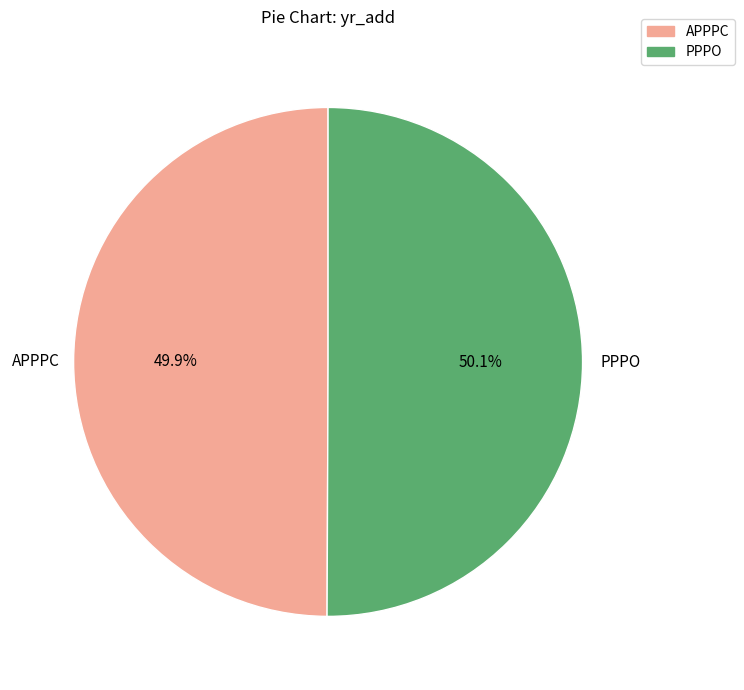

To the nearest percent, what portion does APPPC represent?

50%